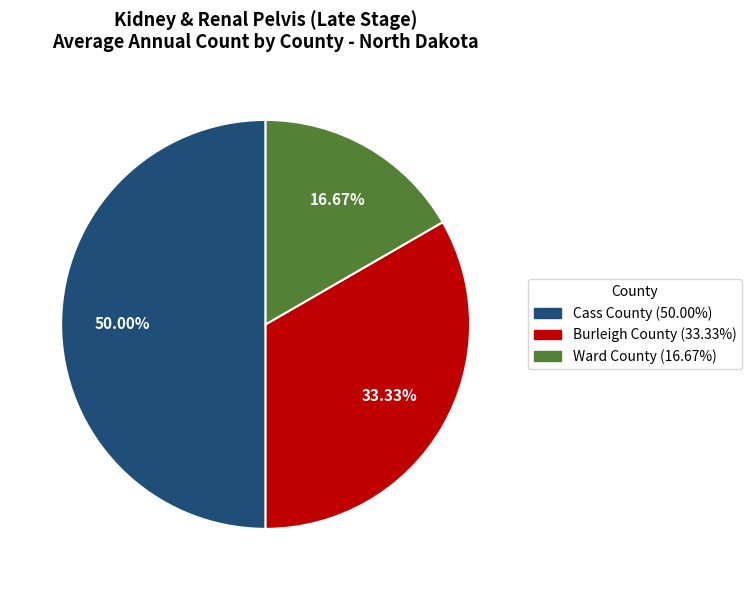

Between Ward County and Burleigh County, which is larger?

Burleigh County